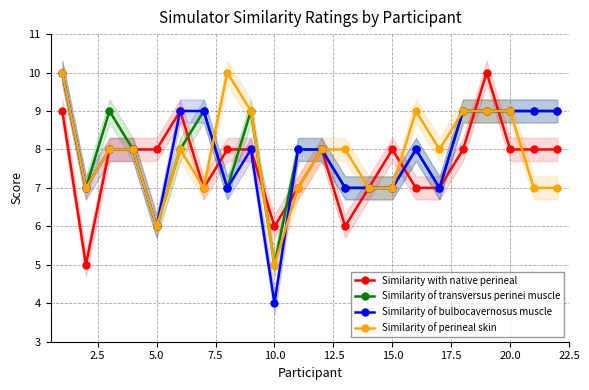

The value of Similarity of transversus perinei muscle at 15.0 is 12. True or false?

False